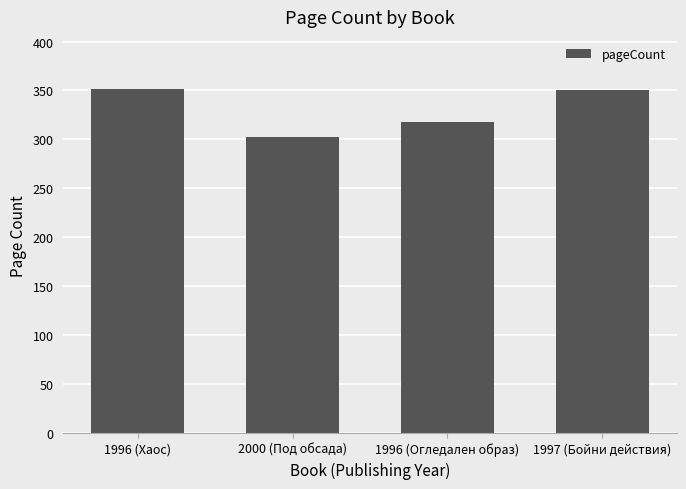

At which label is the value closest to 327?

1996 (Огледален образ)